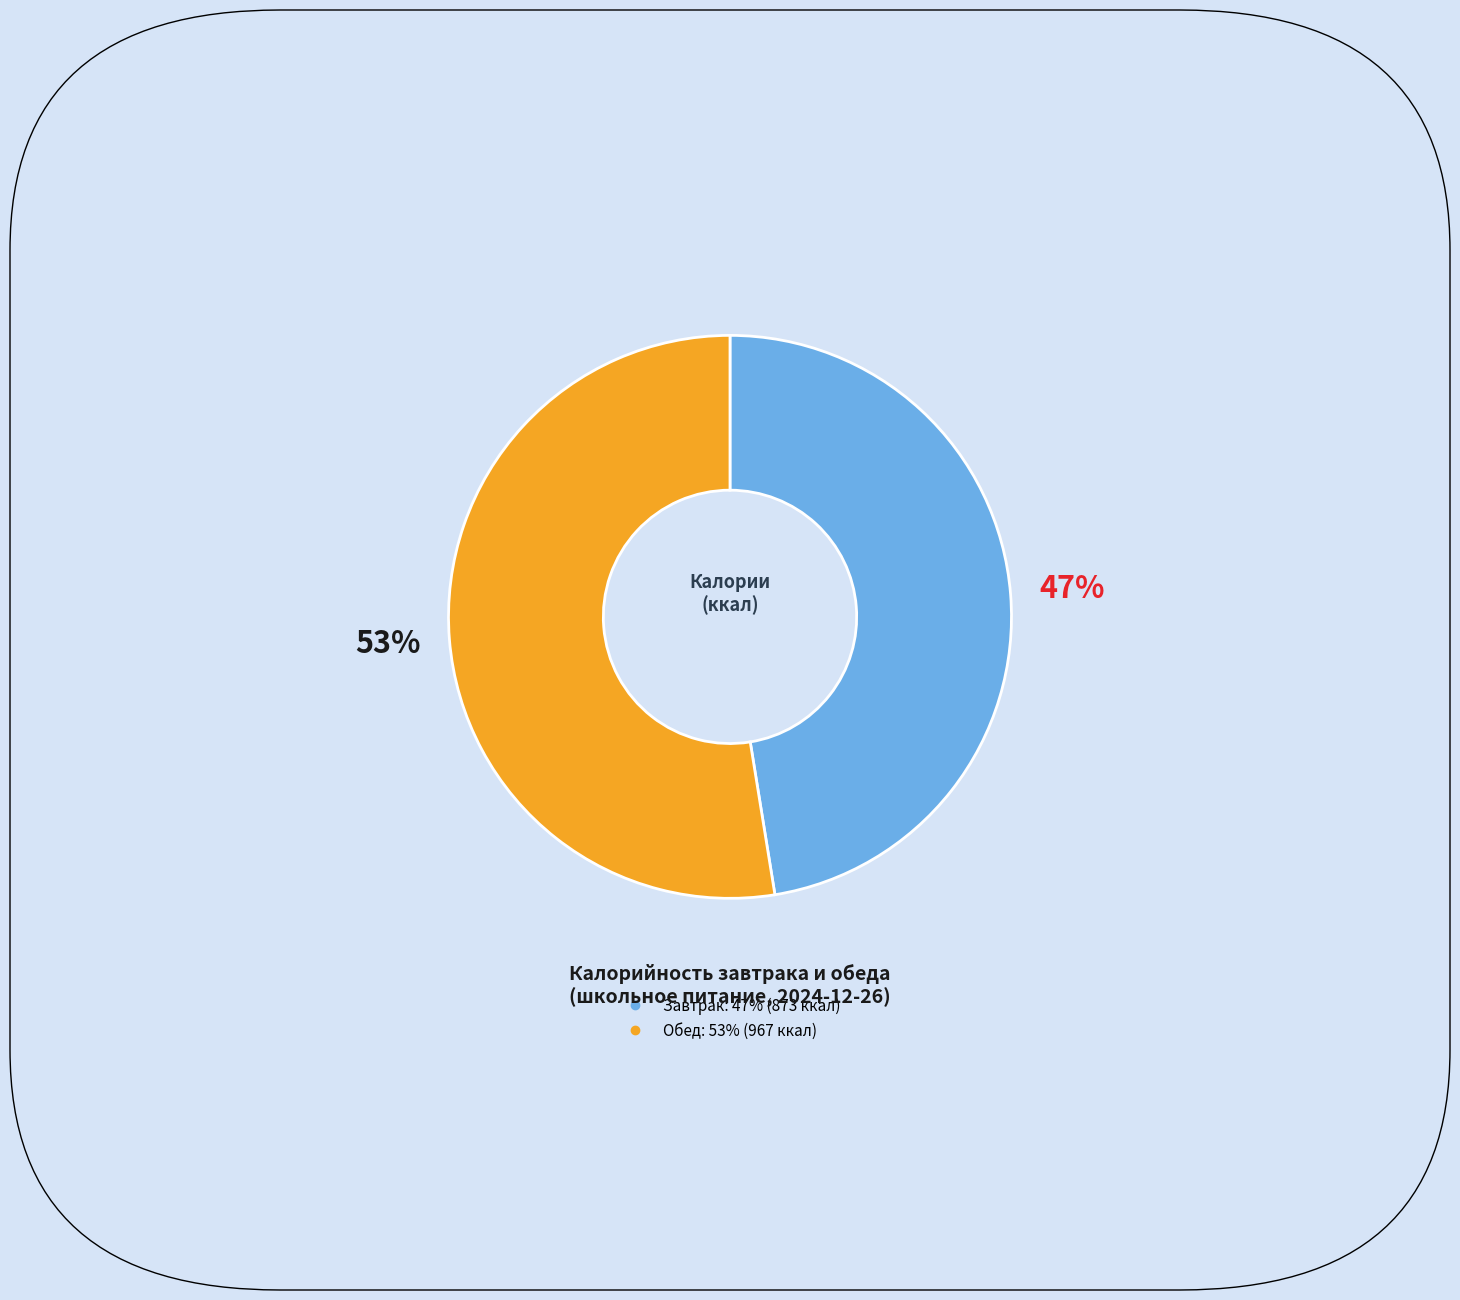

Which slice is the largest?

Обед